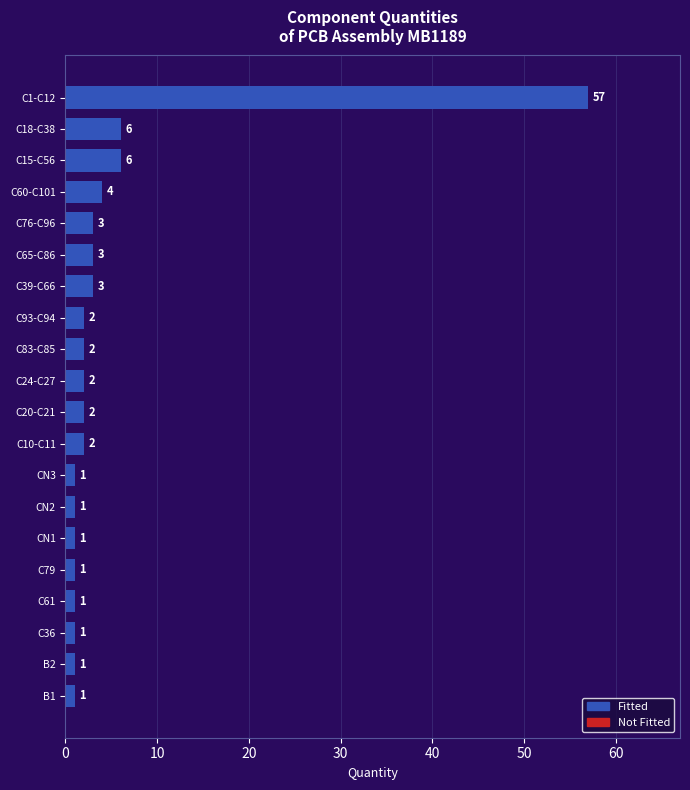

Is it true that the value at CN2 is 1?

True